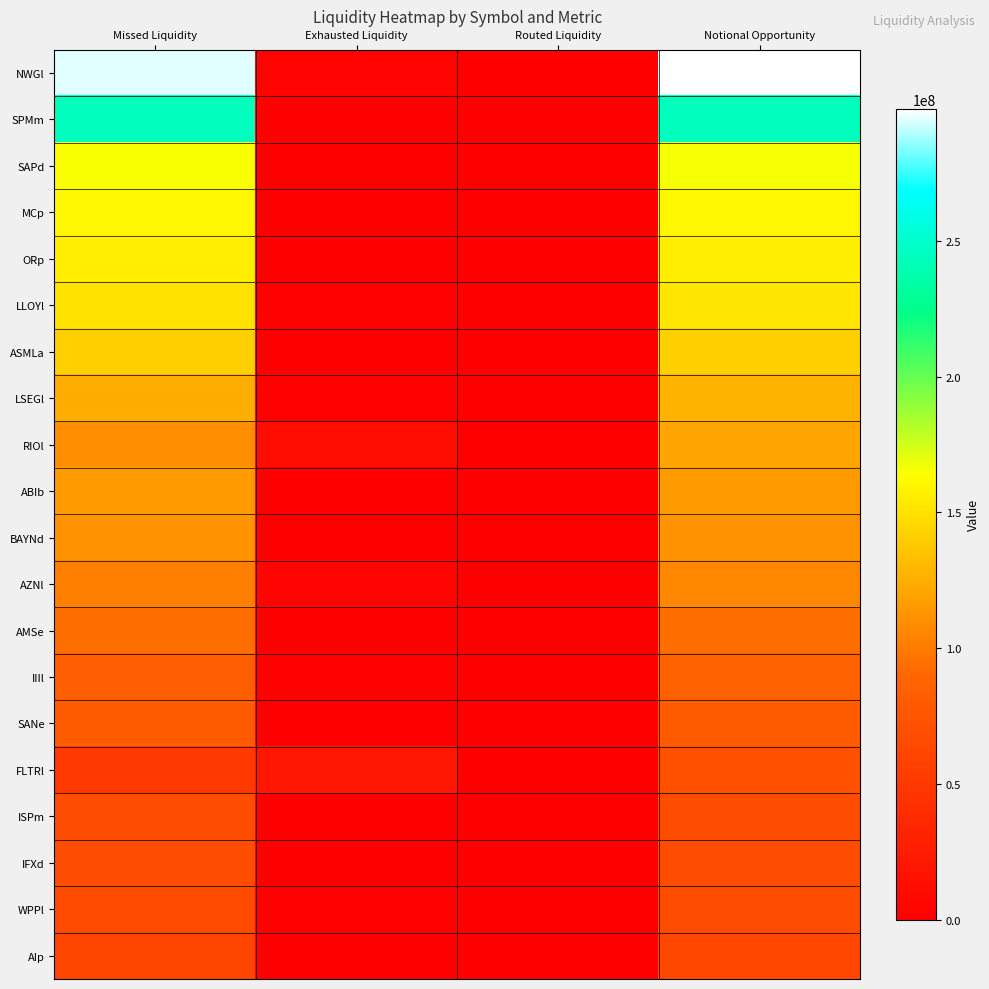

How many series are shown in this chart?

20